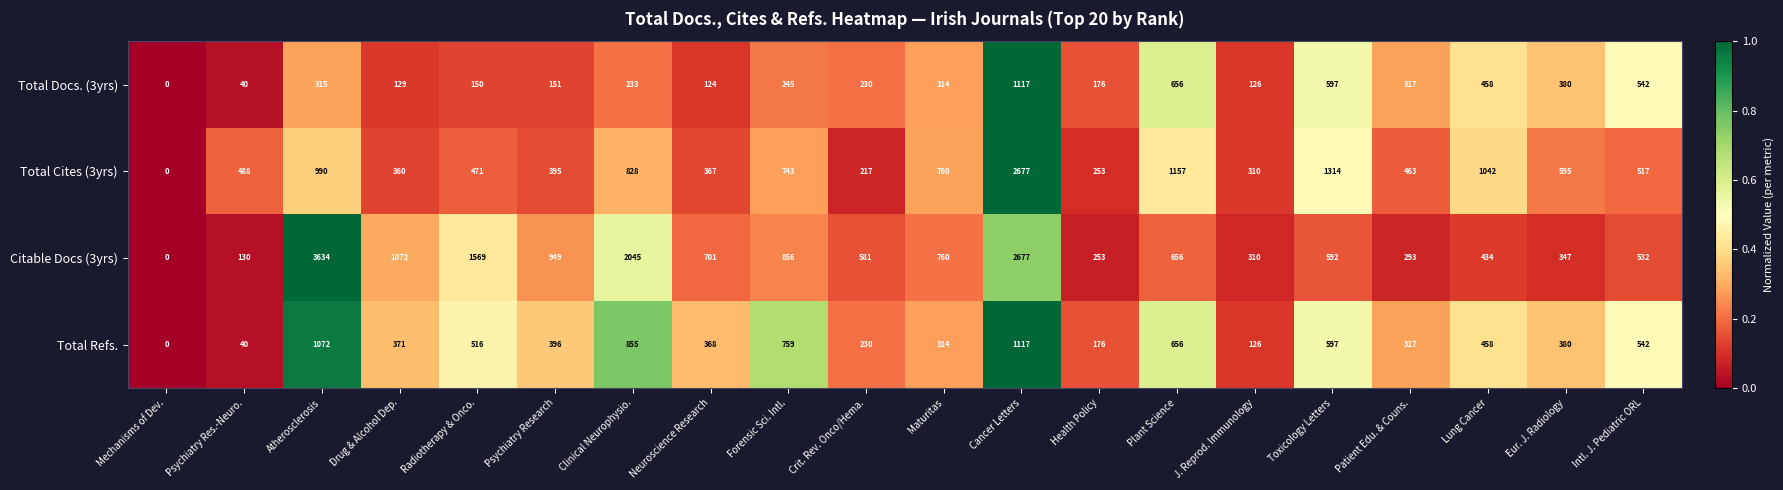

Rank the categories by Total Refs. value from highest to lowest.

Cancer Letters, Atherosclerosis, Clinical Neurophysio., Forensic Sci. Intl., Plant Science, Toxicology Letters, Intl. J. Pediatric ORL, Radiotherapy & Onco., Lung Cancer, Psychiatry Research, Eur. J. Radiology, Drug & Alcohol Dep., Neuroscience Research, Patient Edu. & Couns., Maturitas, Crit. Rev. Onco/Hema., Health Policy, J. Reprod. Immunology, Psychiatry Res.-Neuro., Mechanisms of Dev.